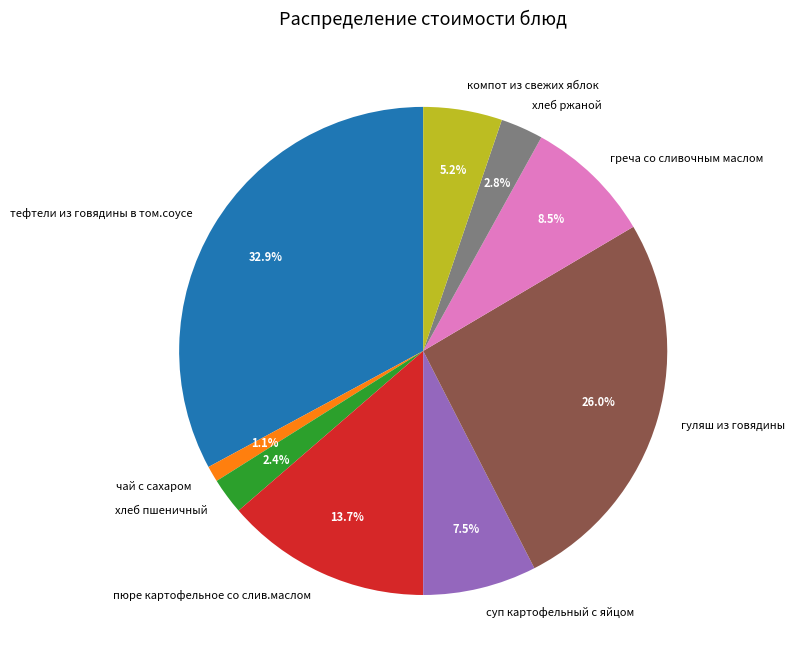

To the nearest percent, what is the difference between the largest and smallest slice percentages?

32%